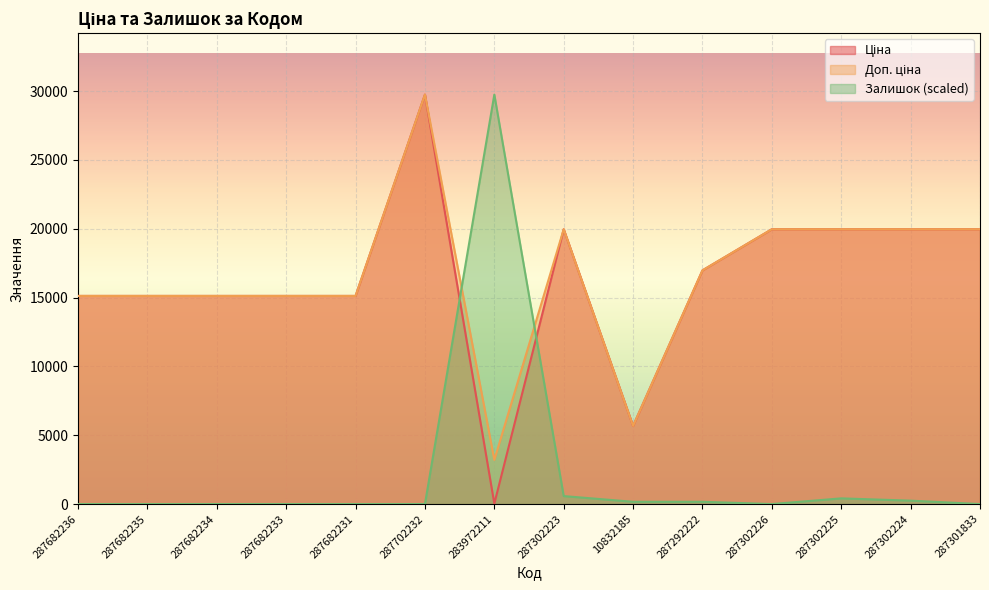

In Залишок, how many points are higher than both neighbors (excluding endpoints)?

2